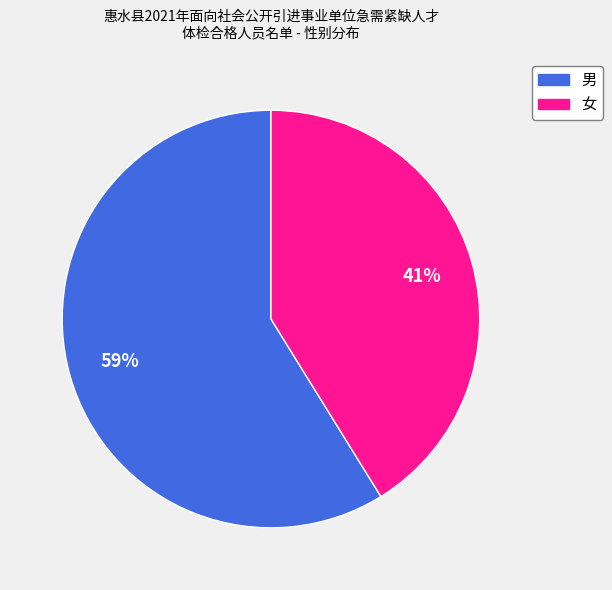

Which category accounts for the majority?

男